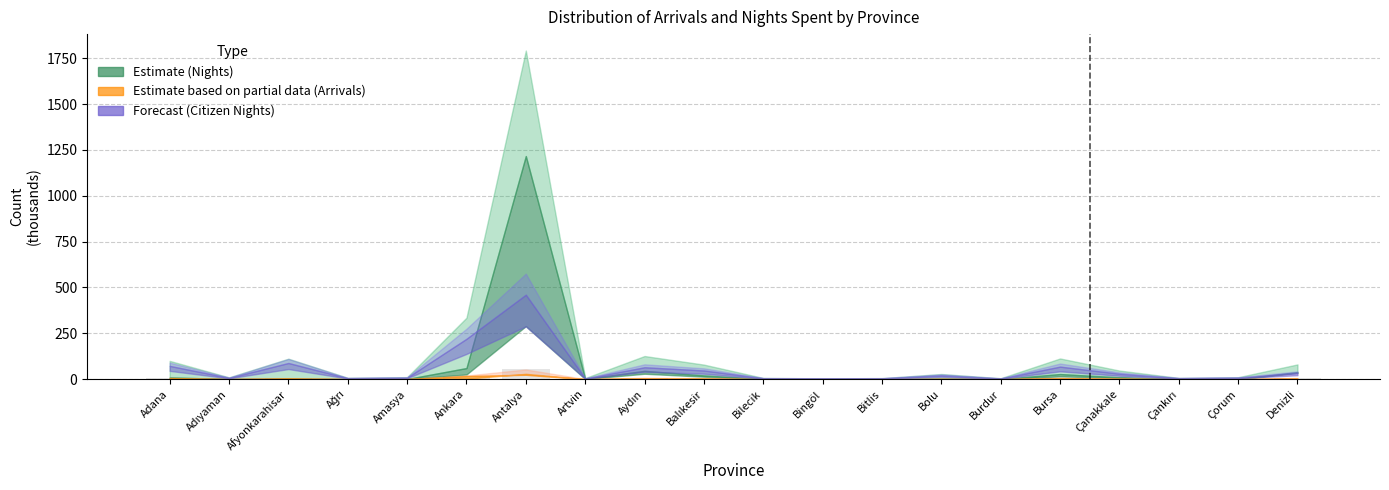

What is the change in value from Adana to Bolu?

-4.5